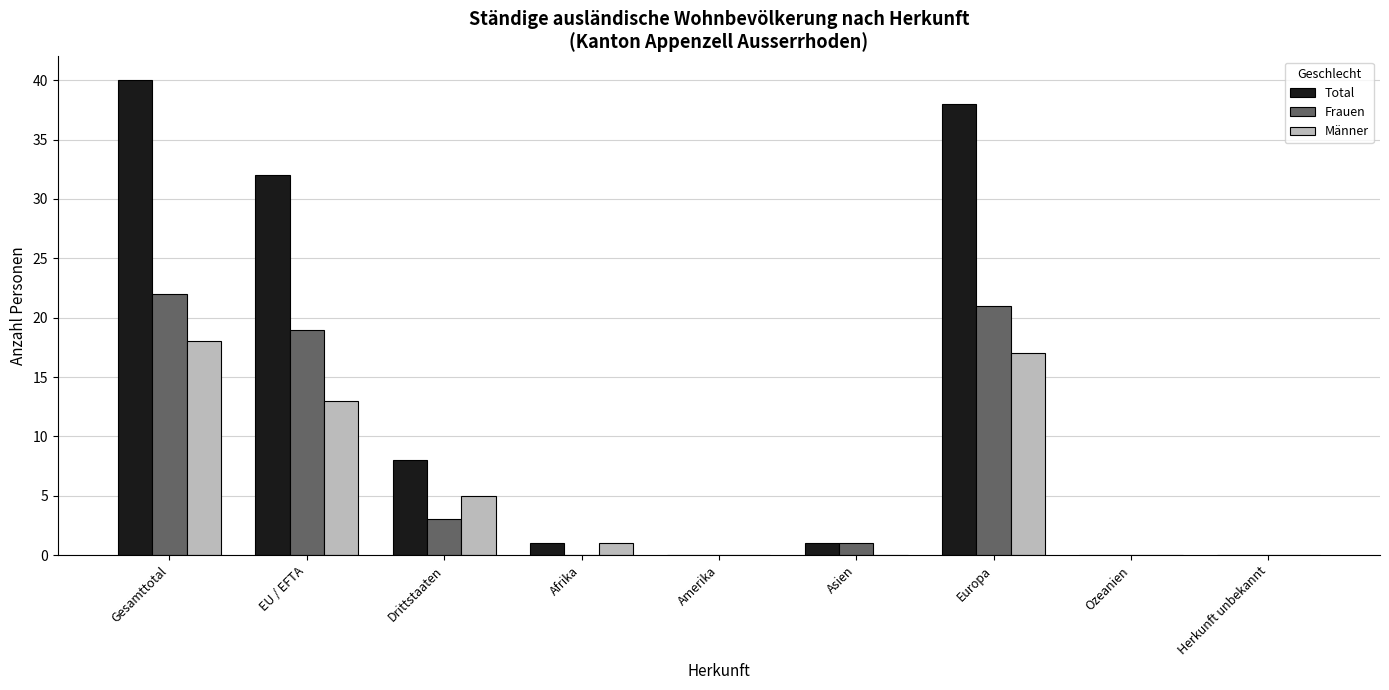

Is the value of Frauen at Drittstaaten greater than the value of Männer at Ozeanien?

Yes